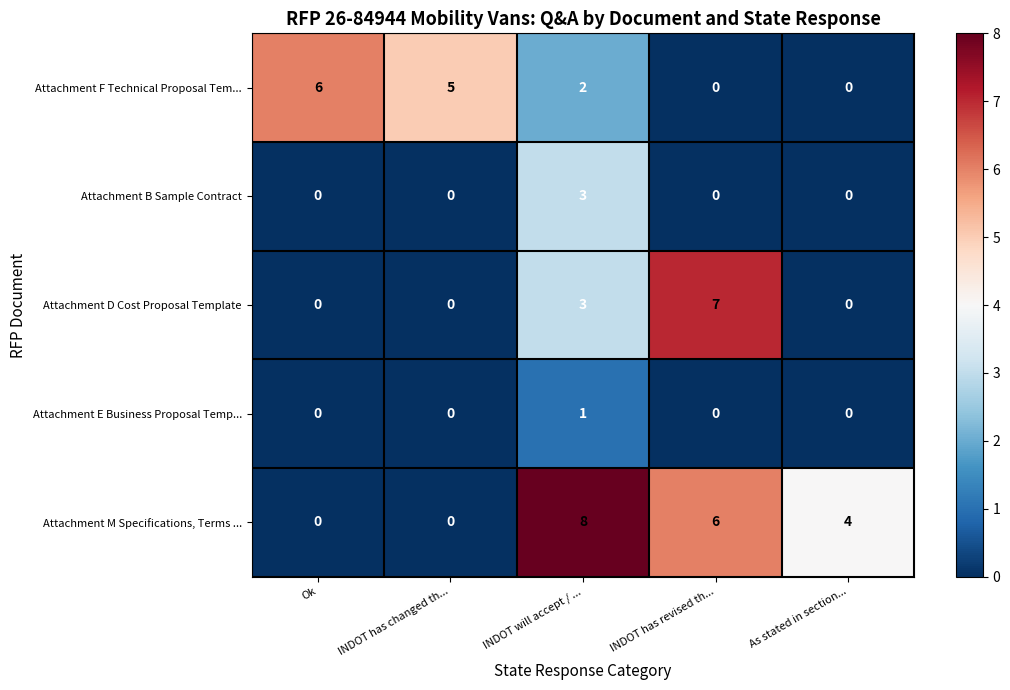

What is the total value across all series at INDOT has revised th...?

13